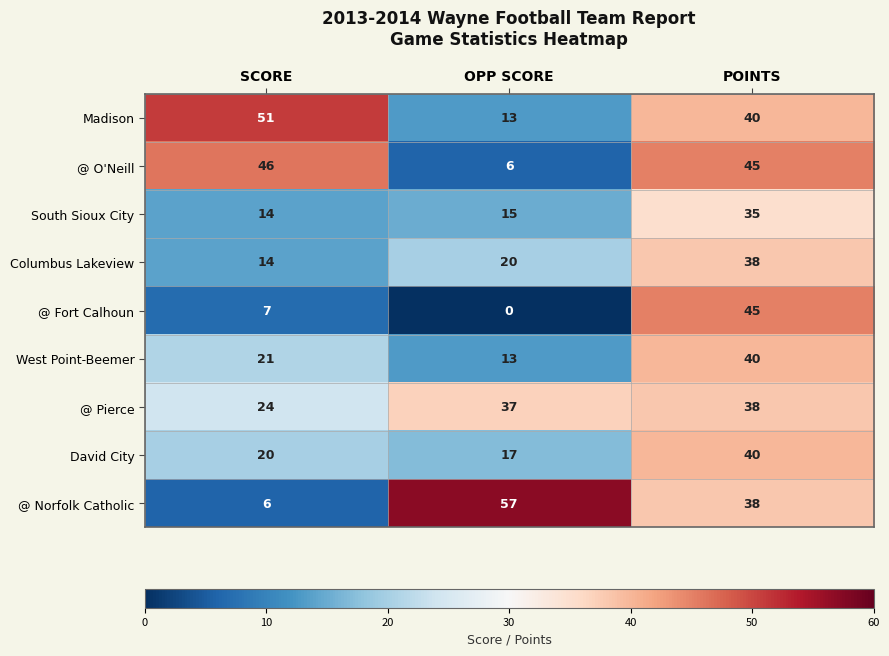

What is the difference between the highest and lowest values at OPP SCORE?

57